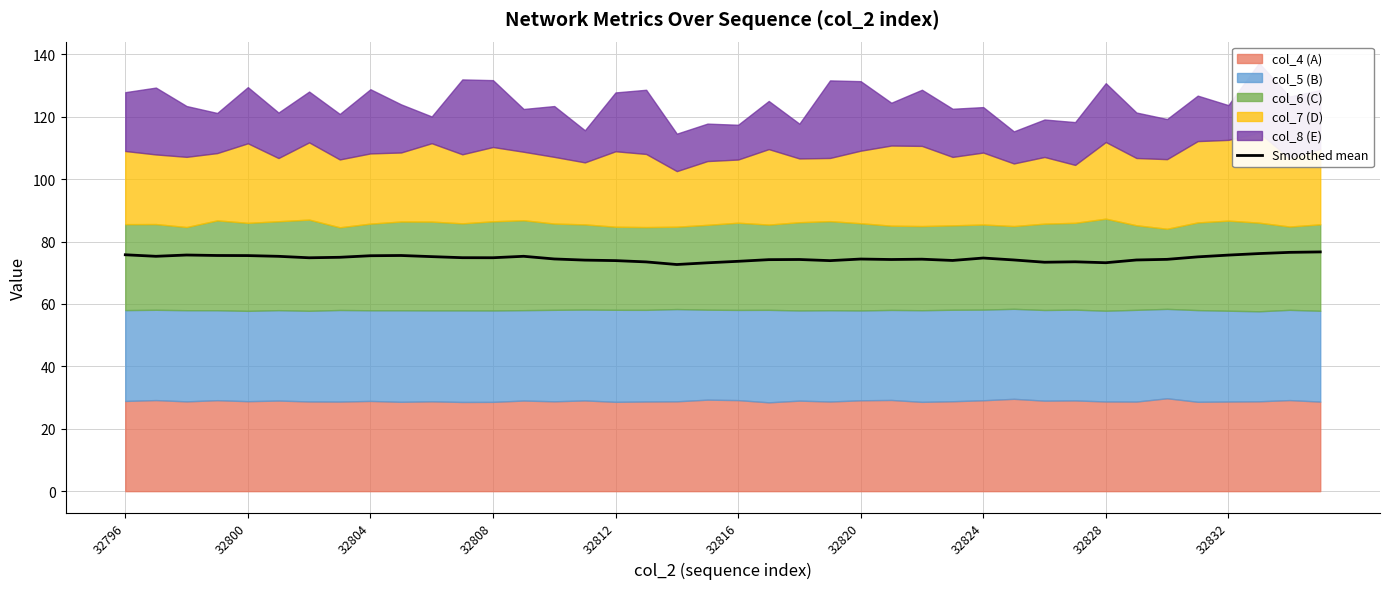

What is the difference between the maximum and second lowest values?

3.5